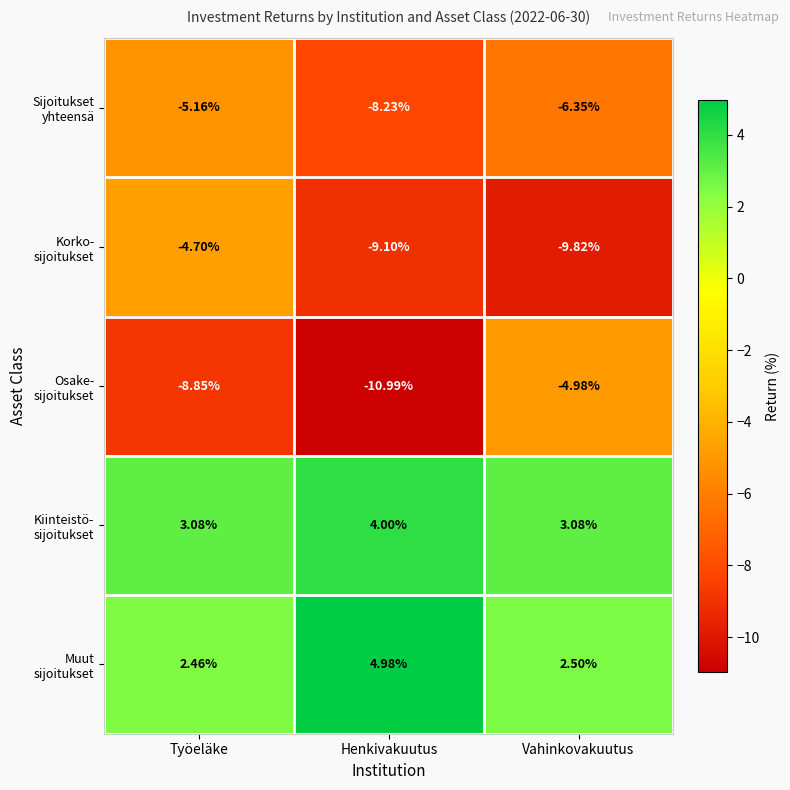

Which label corresponds to the largest value in the chart?

Henkivakuutus